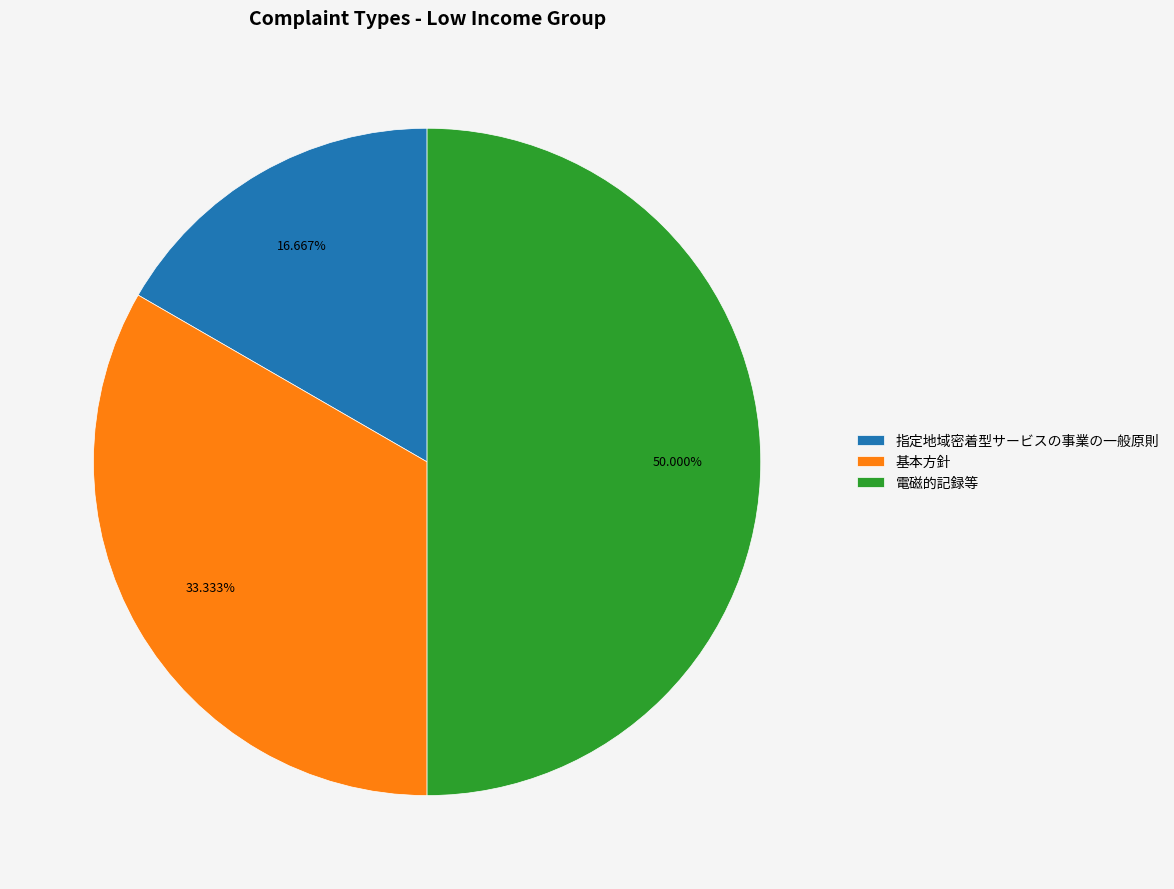

How many slices are in this pie chart?

3